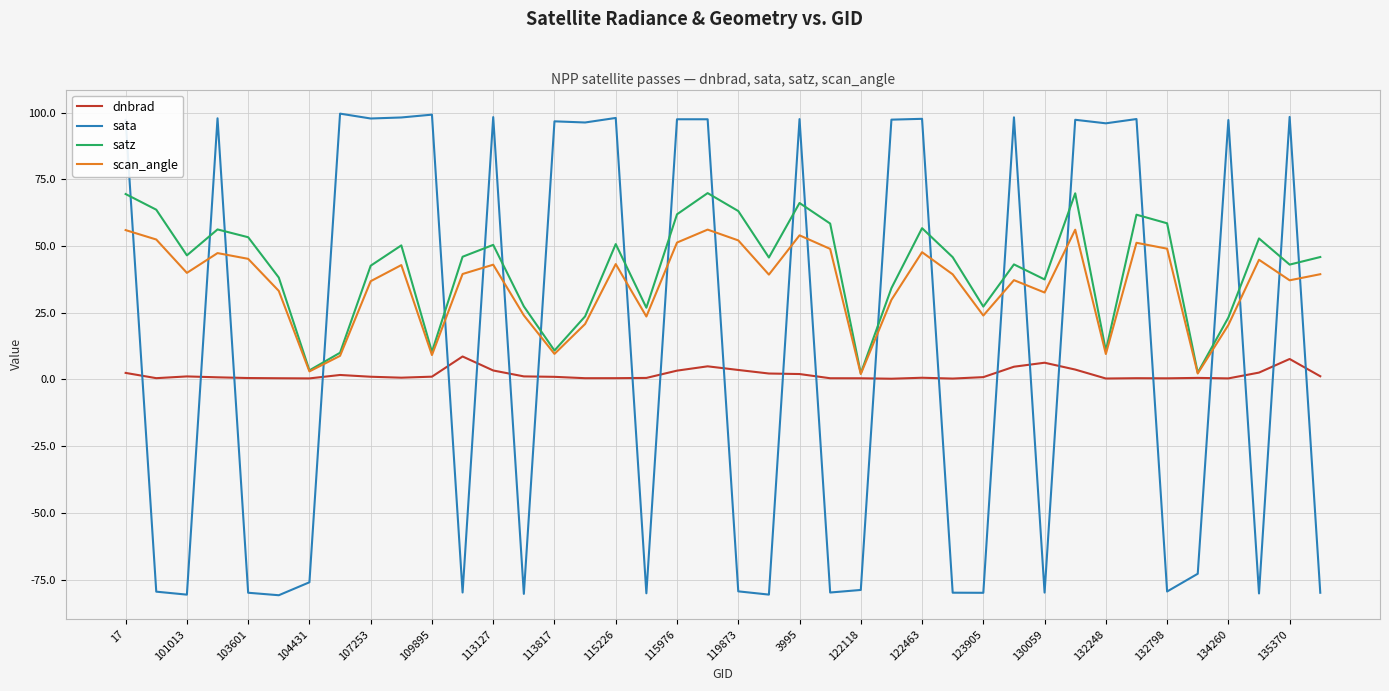

How many categories are shown in the chart?

40